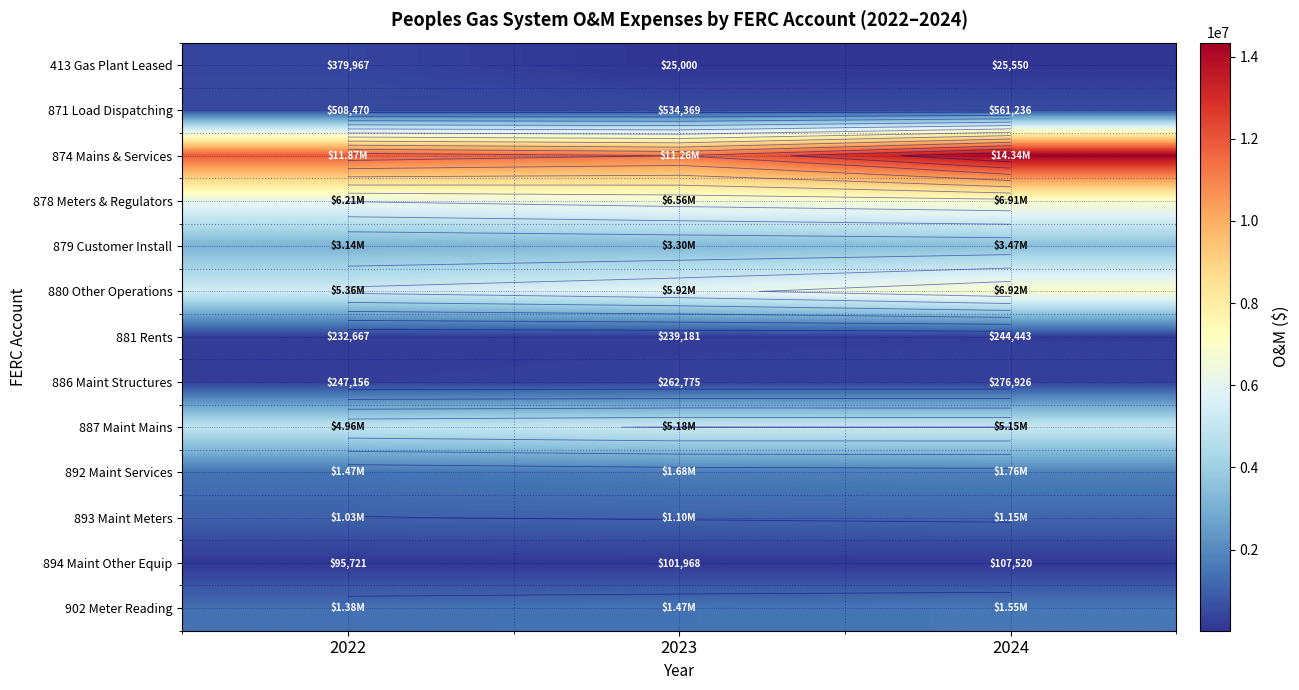

At which category is the sum across all series the highest?

2024